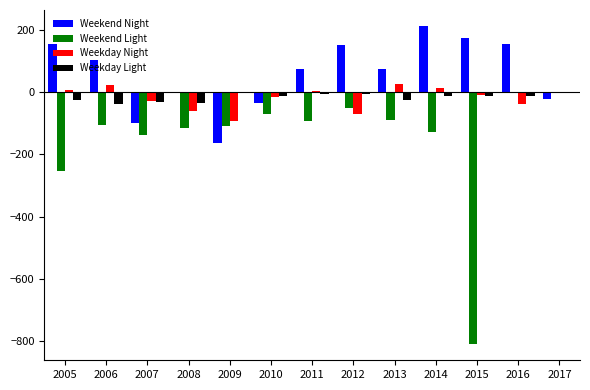

What is the maximum value shown in the chart?

212.5